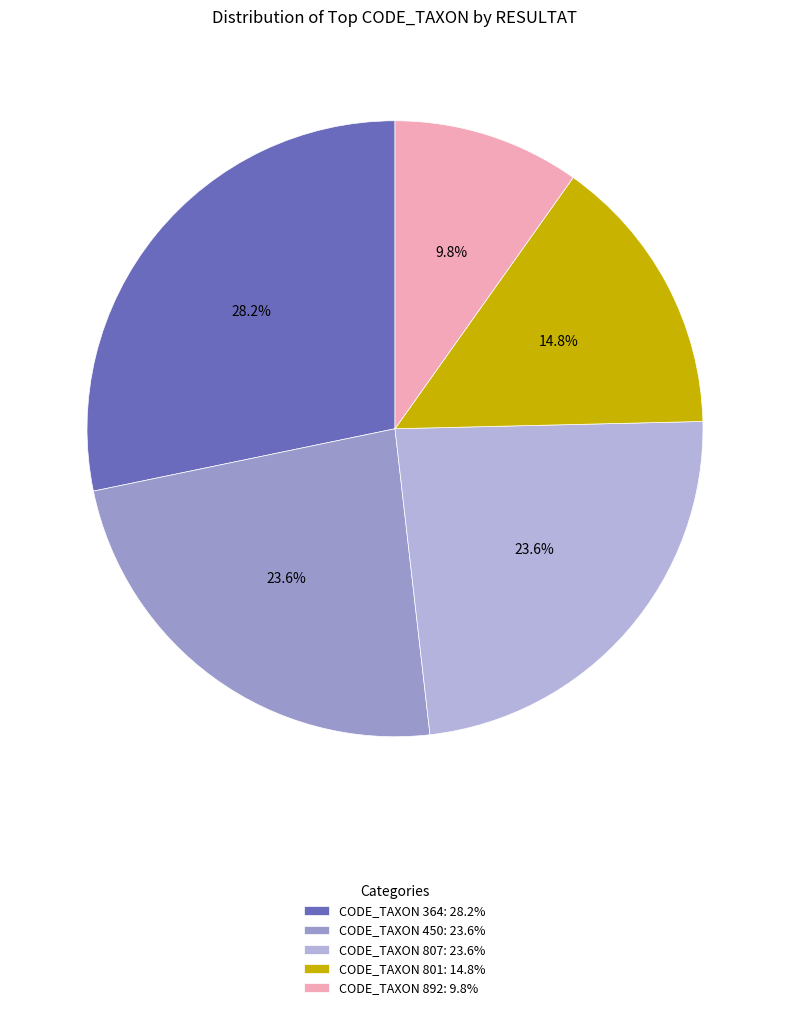

Which has a higher value, CODE_TAXON 801: 14.8% or CODE_TAXON 364: 28.2%?

CODE_TAXON 364: 28.2%